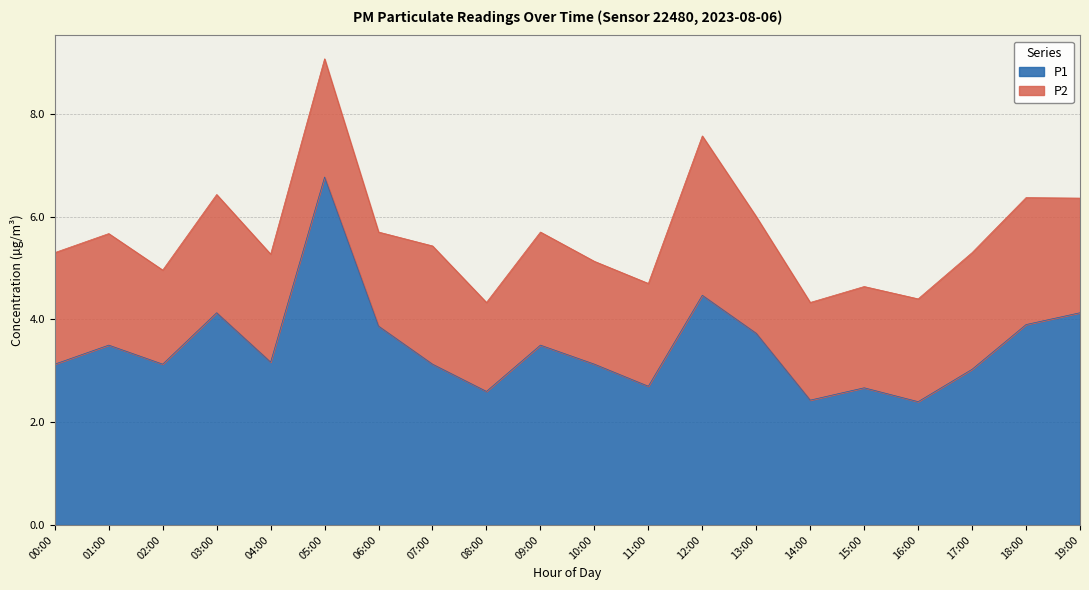

What is the sum of all values?

69.5